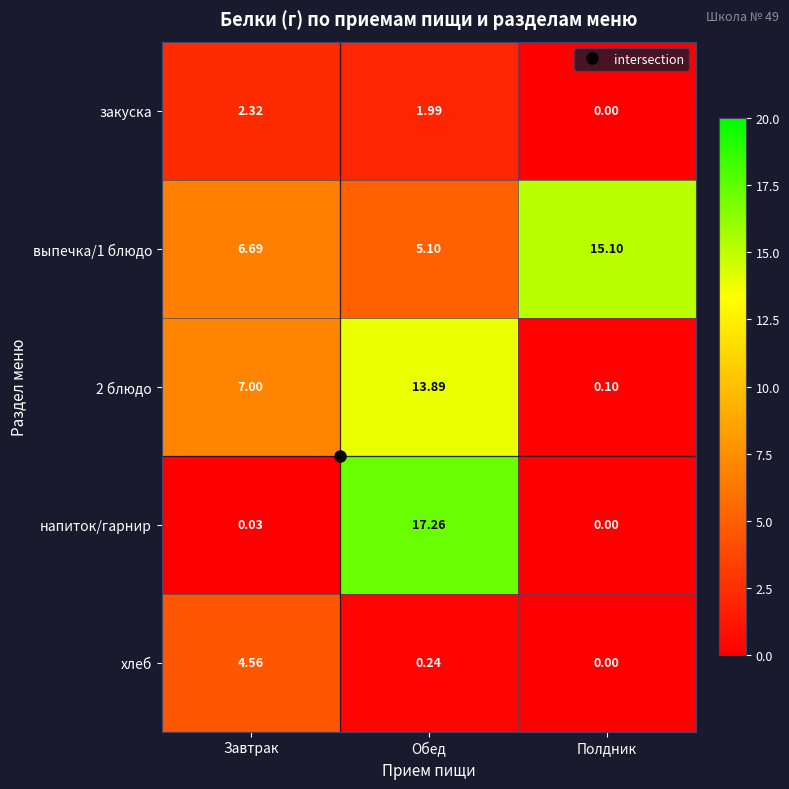

At which label does закуска first exceed 1?

Завтрак